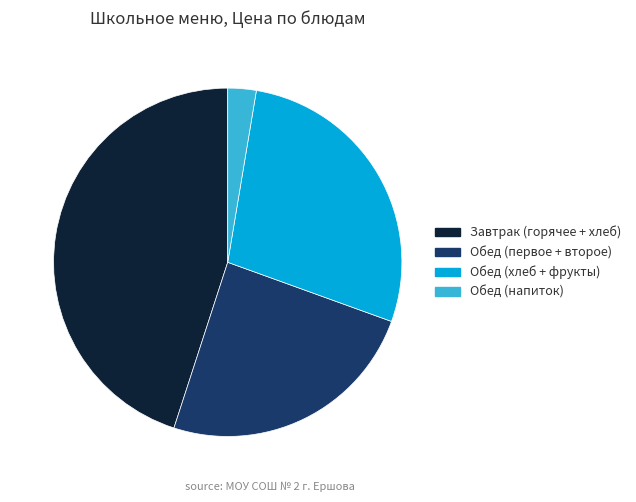

What is the largest slice in the pie chart?

Завтрак (горячее + хлеб)